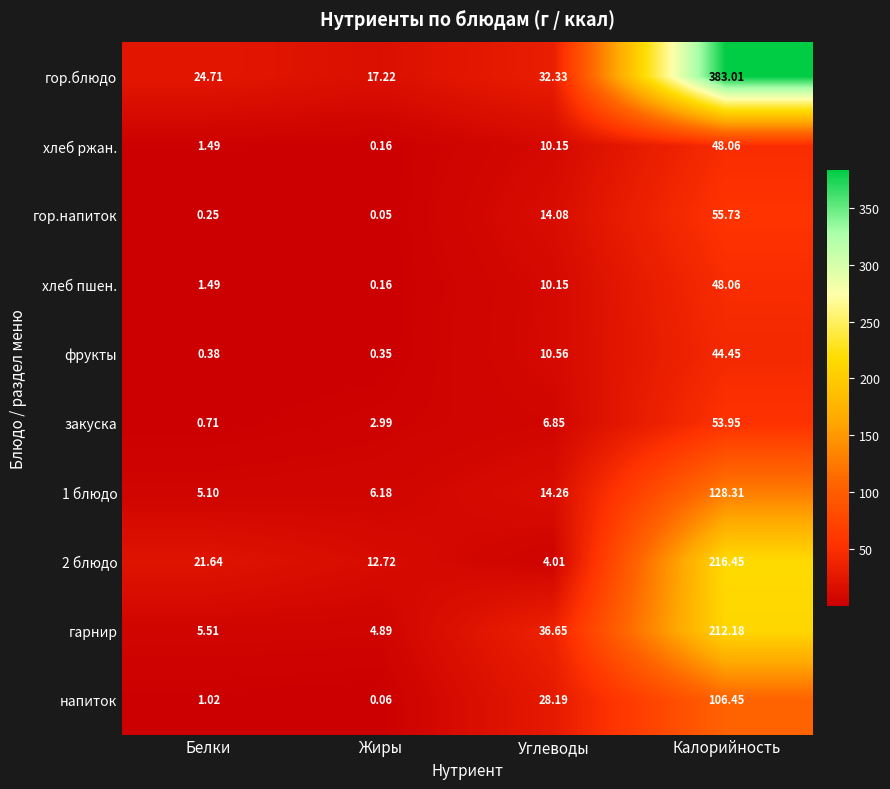

Between Жиры and Углеводы, which series saw the biggest shift?

гарнир